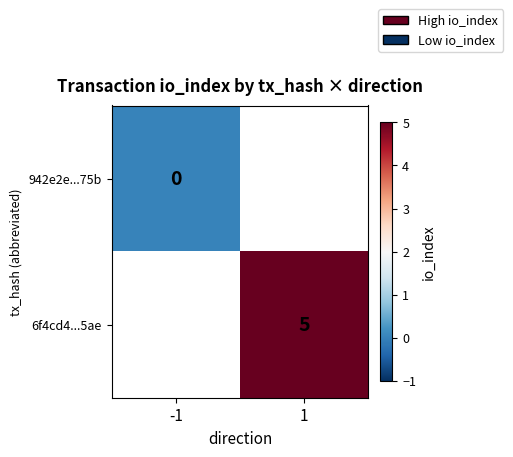

The value of 6f4cd4...5ae at 1 is 1. True or false?

False